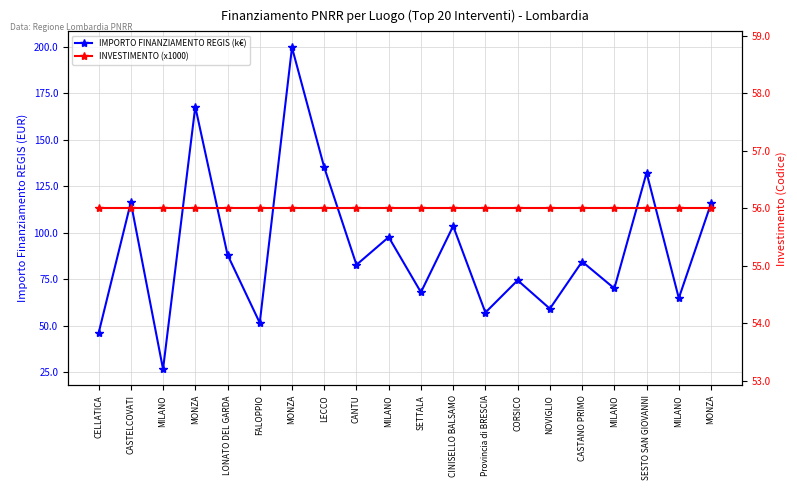

Rank the series at CINISELLO BALSAMO from lowest to highest value.

INVESTIMENTO (x1000), IMPORTO FINANZIAMENTO REGIS (k€)